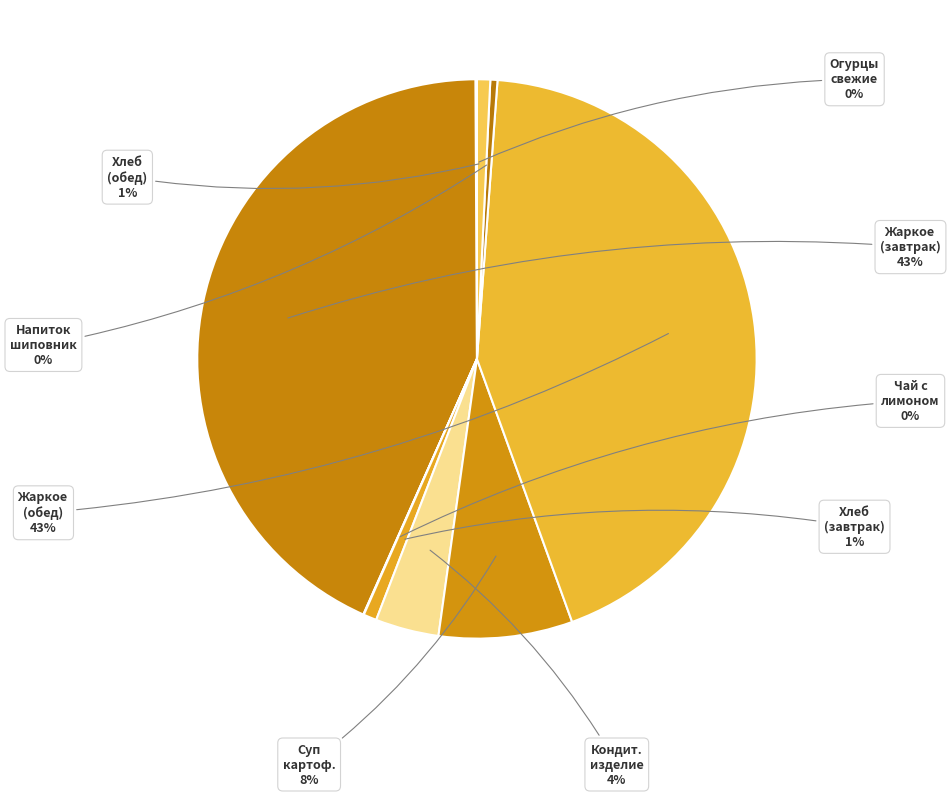

How many segments does this pie chart have?

9